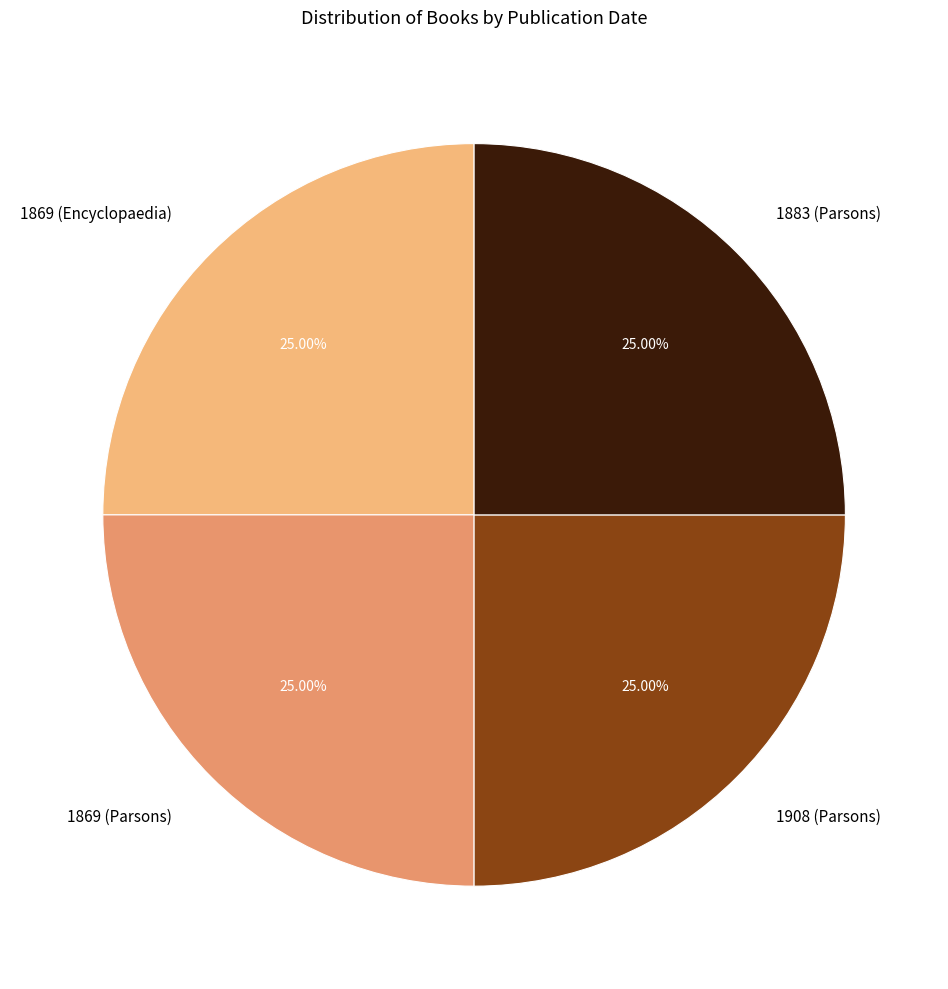

What portion of the pie excludes 1869 (Encyclopaedia)?

75.2%